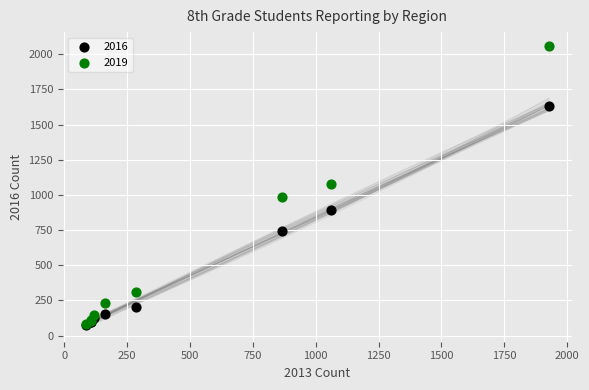

In the 2016 series, what Y value is closest to 854?

893